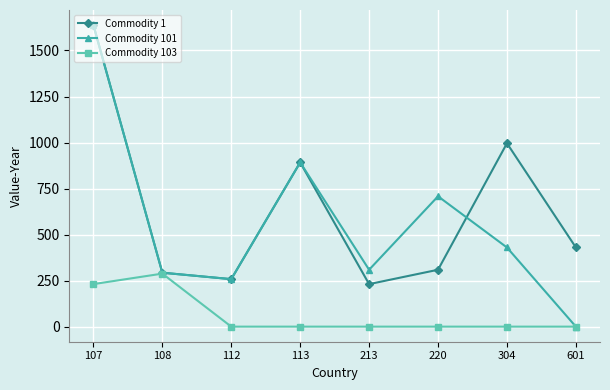

True or false: Commodity 1 has more than 1 points higher than both neighbors.

True